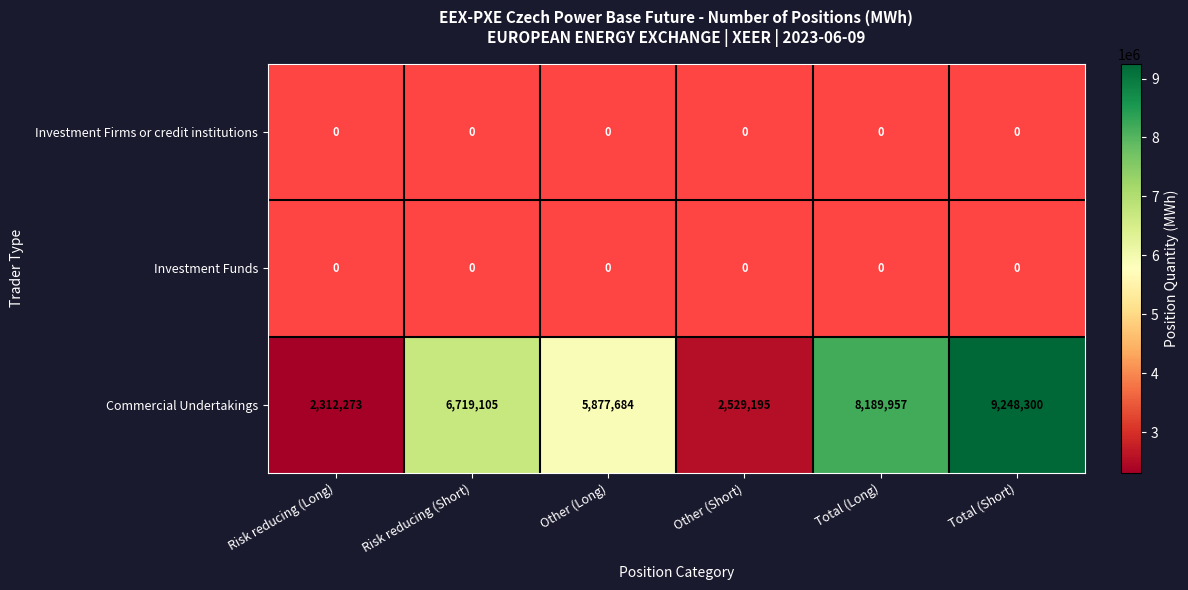

What is the difference between the maximum and minimum values in the Commercial Undertakings series?

6936027